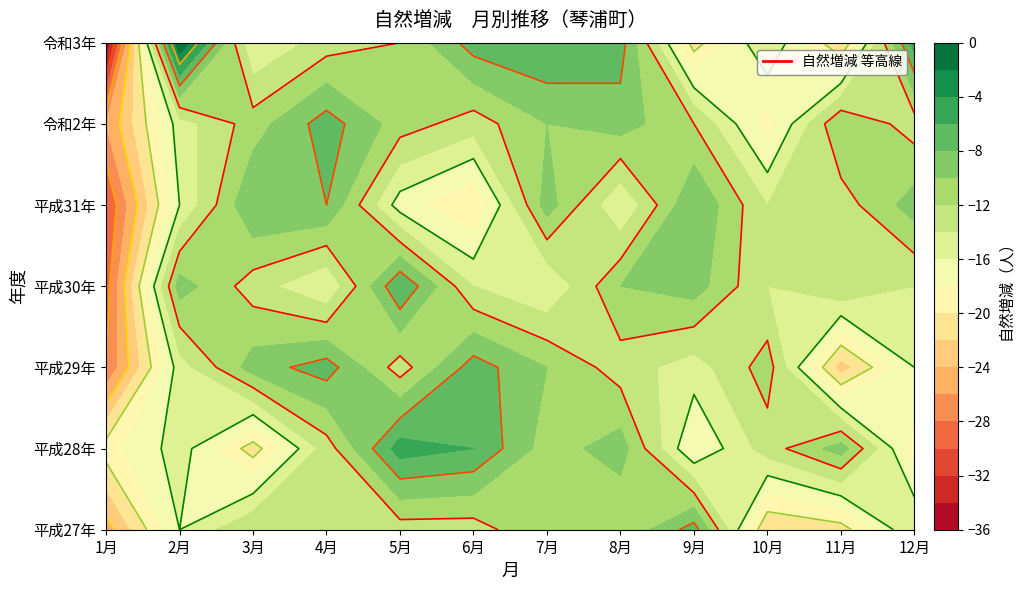

Between 11月 and 1月, which is larger?

11月